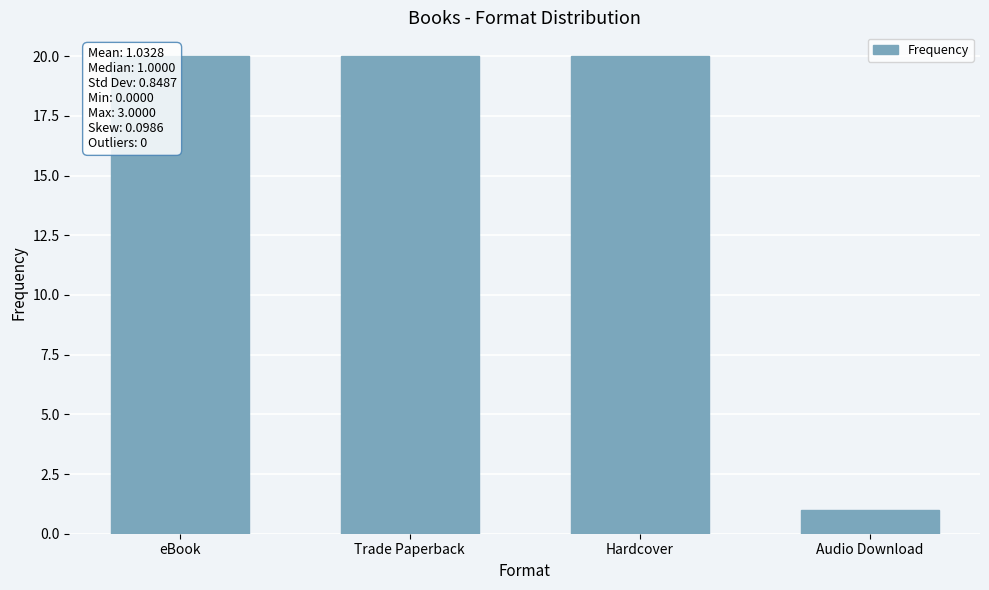

What is the sum of all values?

61